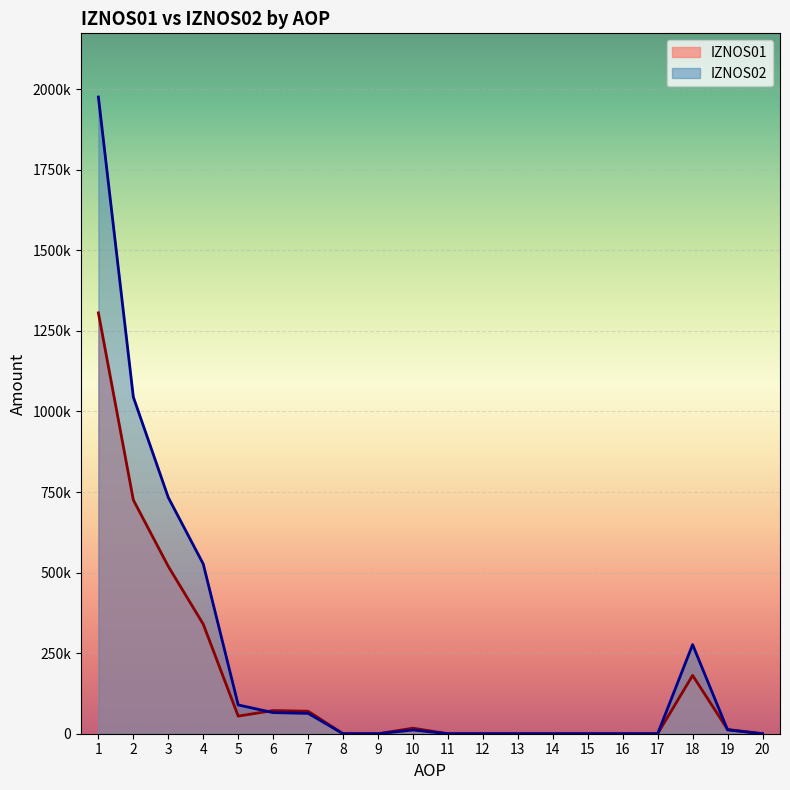

At 9, list the series in order from smallest to largest.

IZNOS01, IZNOS02